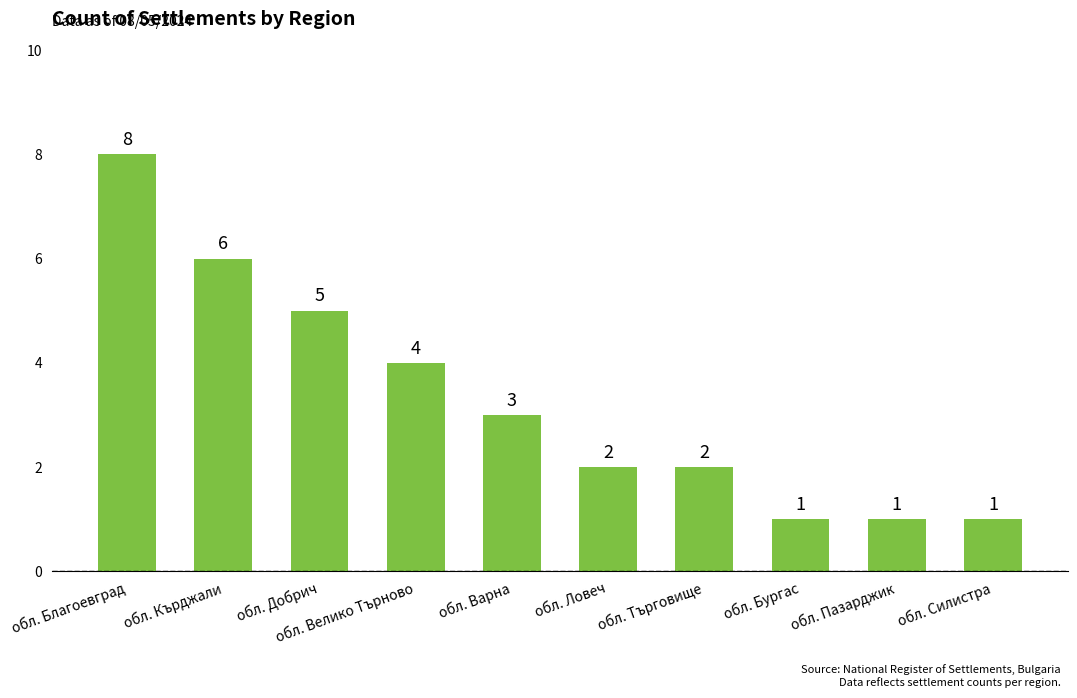

How many values are below 3?

5